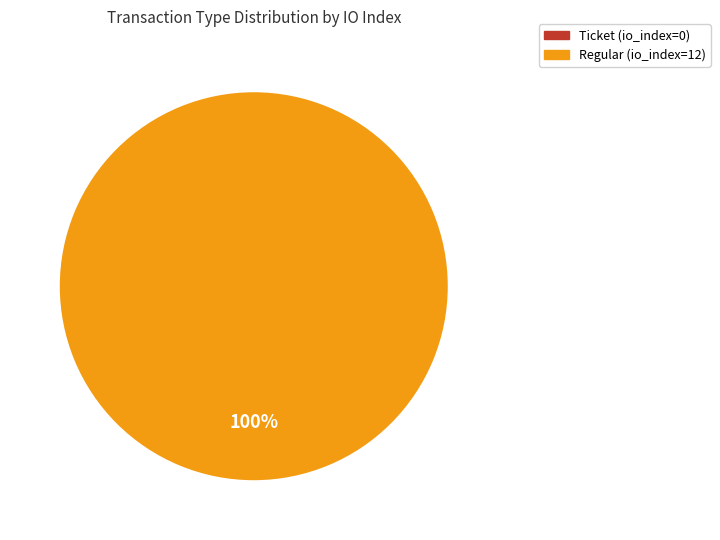

How many segments does this pie chart have?

2